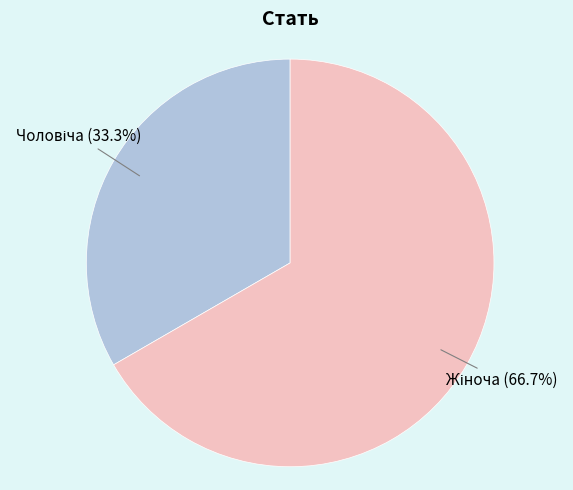

Does any single category account for the majority?

Yes